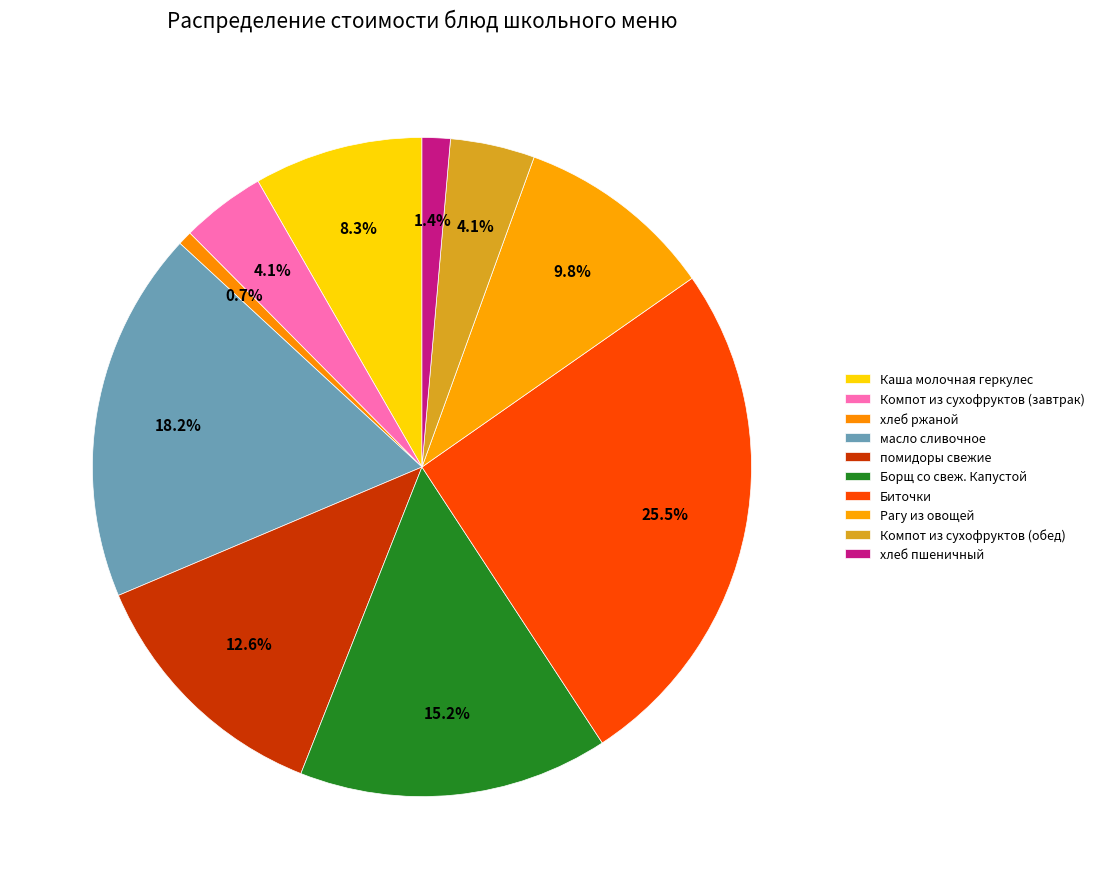

Between Борщ со свеж. Капустой and хлеб пшеничный, which is larger?

Борщ со свеж. Капустой